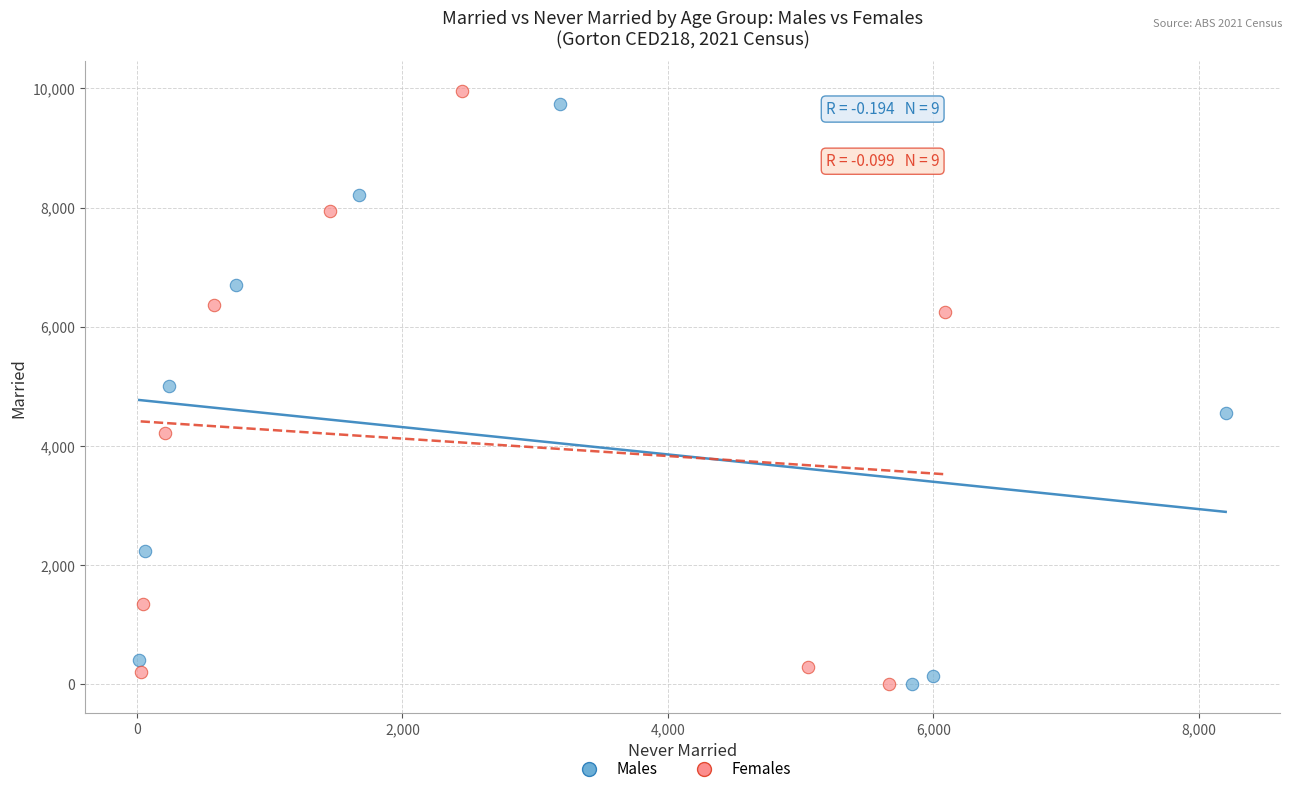

Which series has the widest spread of Y values?

Females